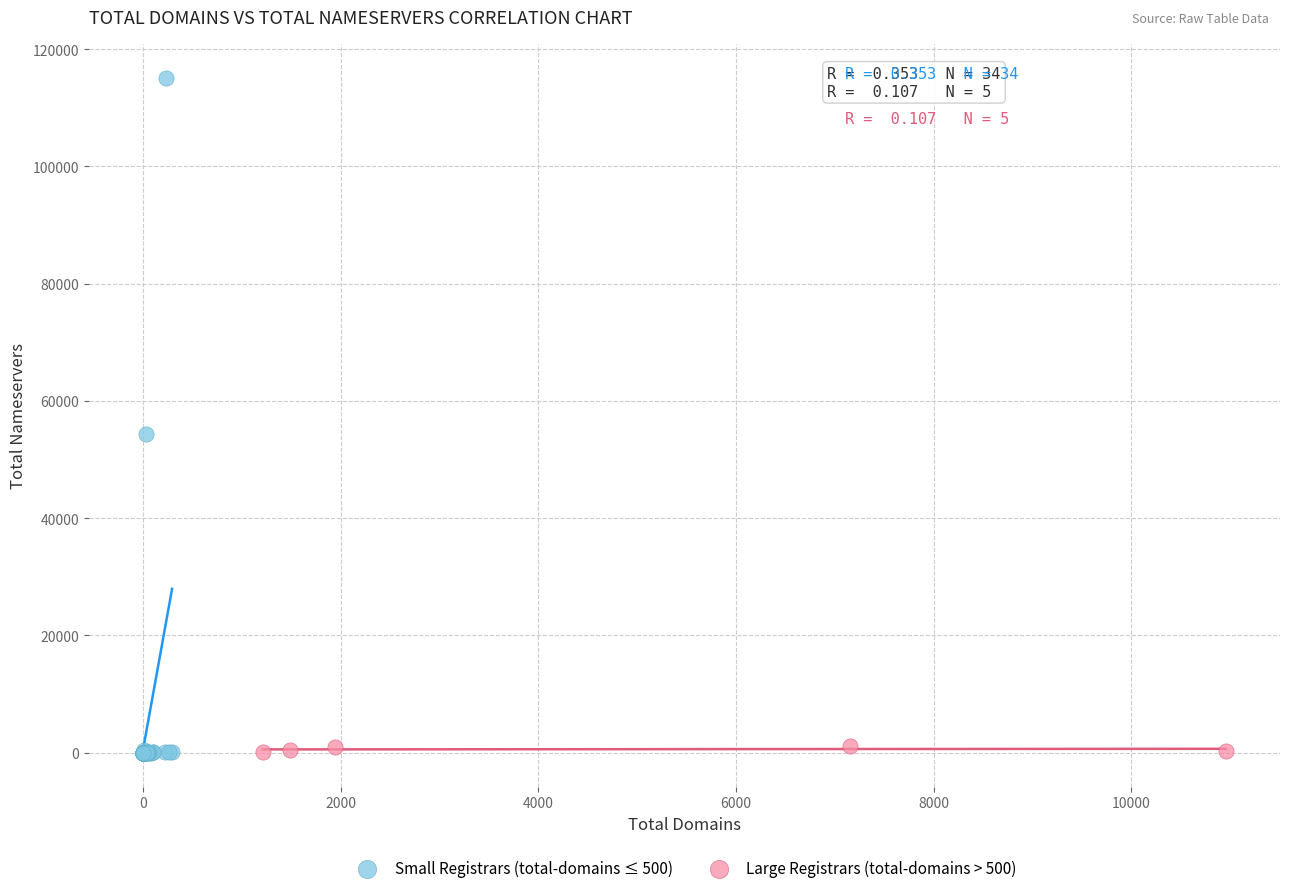

Which series reaches the maximum Y coordinate?

Small Registrars (total-domains ≤ 500)